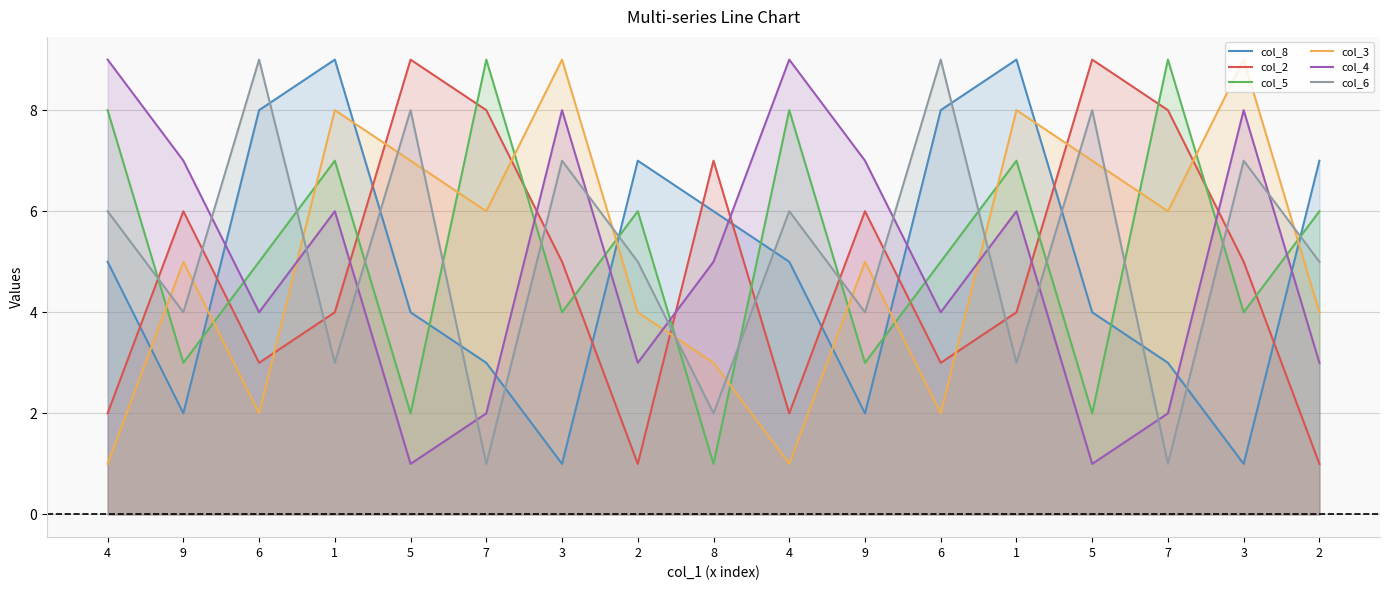

What value does the col_2 series have at 8?

7